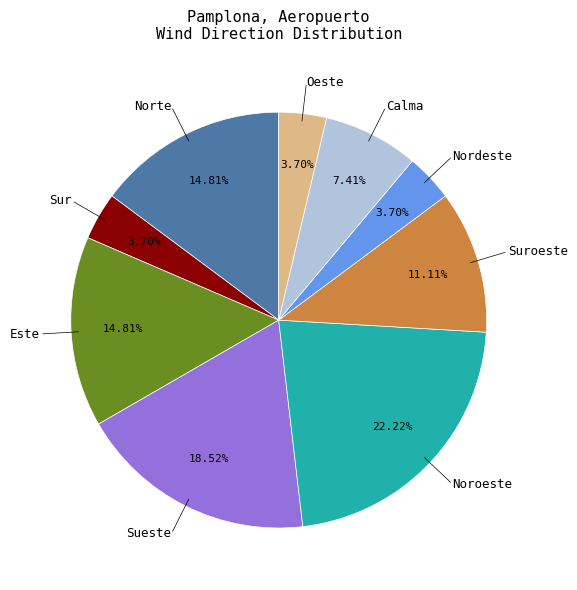

Is there any slice that represents more than half of the pie?

No